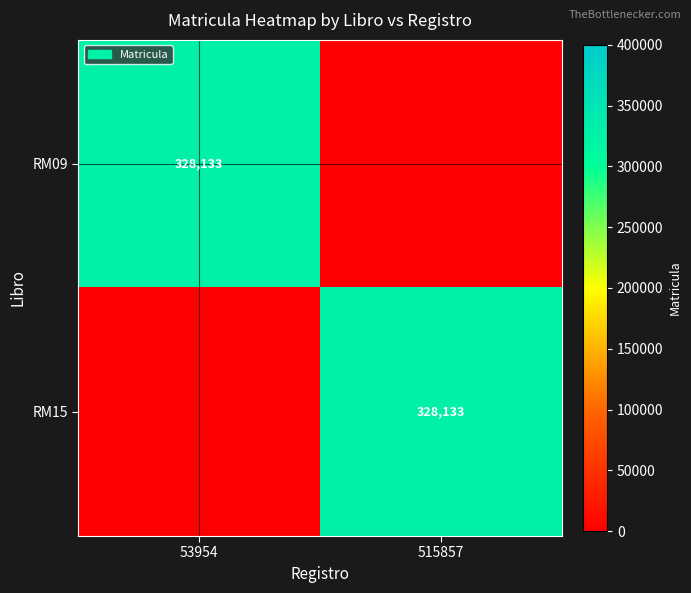

True or false: RM09 has a value of 123680 at 53954.

False